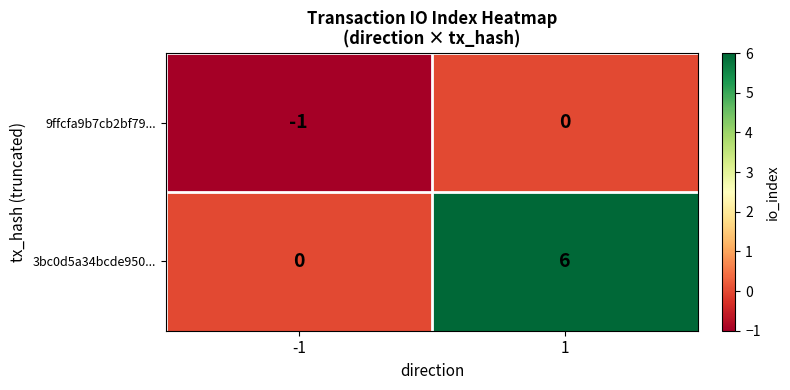

Which series has the widest spread of values?

3bc0d5a34bcde950...